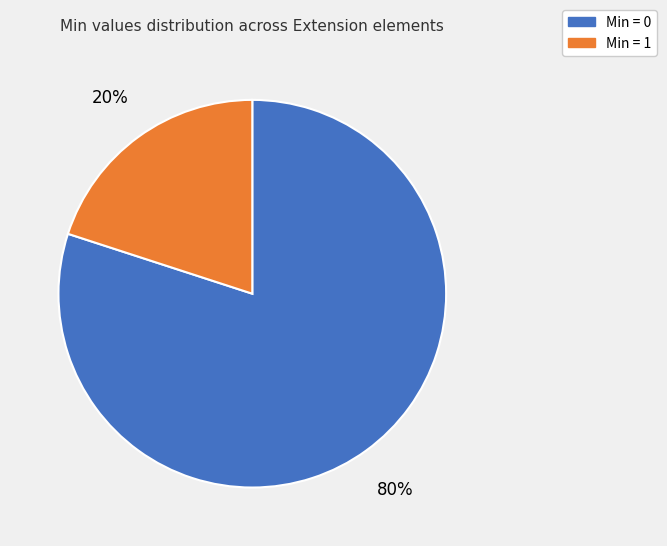

To the nearest percent, what is the average slice percentage?

50%